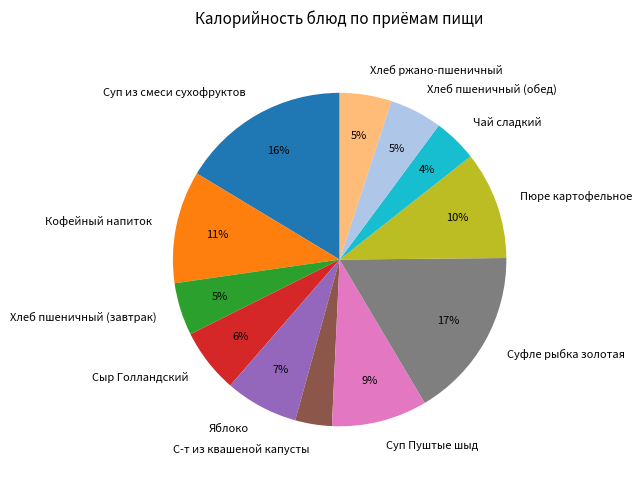

To the nearest percent, what portion does Хлеб пшеничный (завтрак) represent?

5%